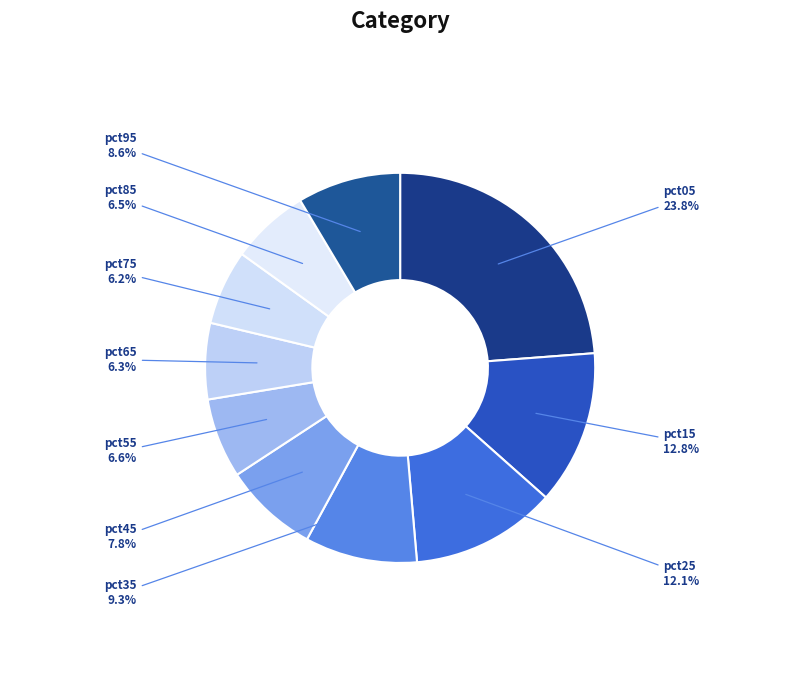

Is there a majority slice in this chart?

No